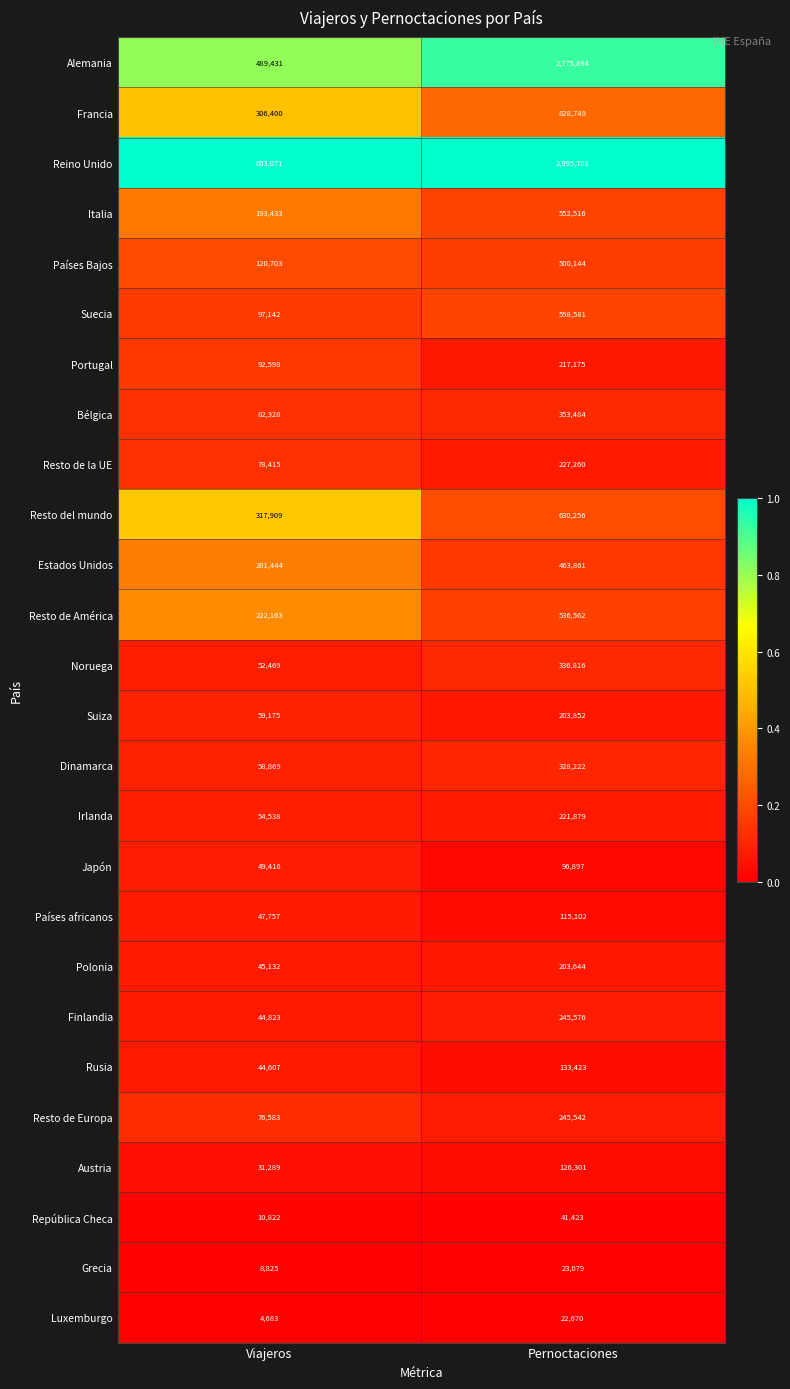

Which series has the widest spread of values?

Reino Unido